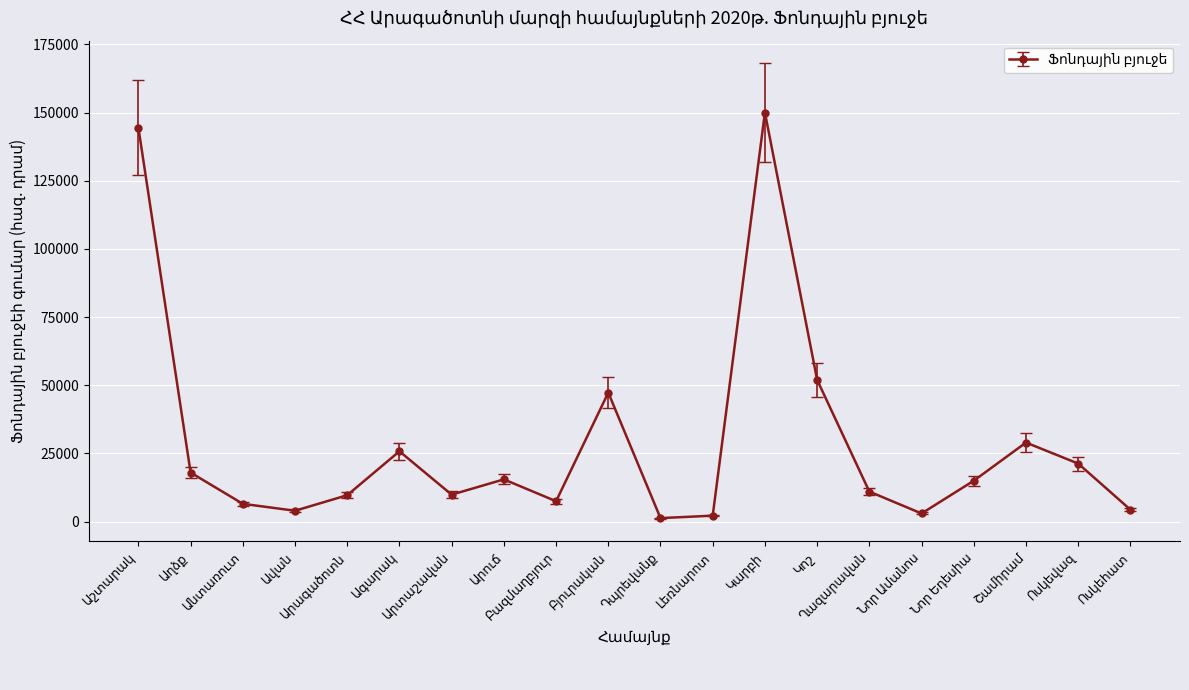

What is the value of the 6th point from the left?

25800.0